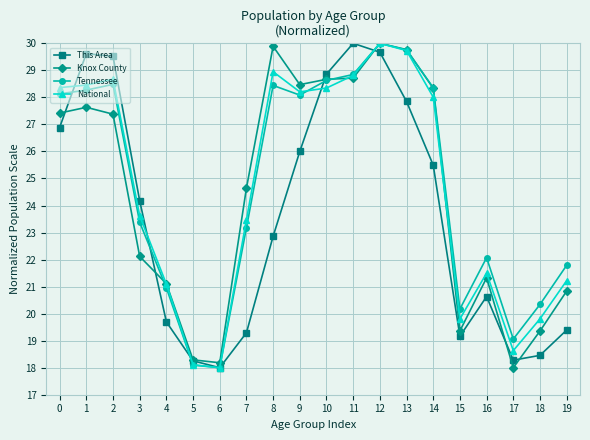

What value does the Tennessee series have at 10?

28.6